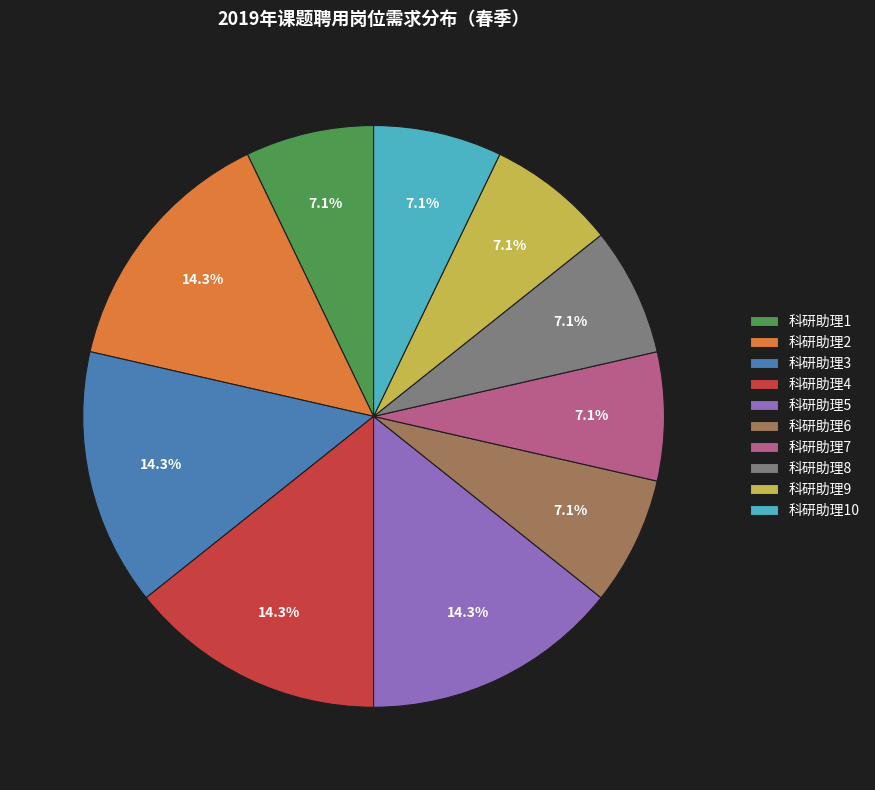

The 科研助理2 slice represents 3% of the pie. True or false?

False